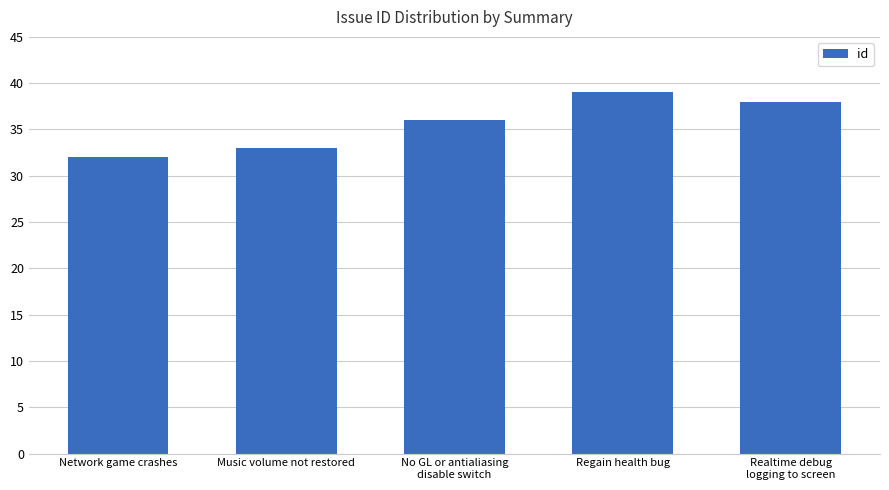

Which has a higher value, Music volume not restored or Realtime debug
logging to screen?

Realtime debug
logging to screen